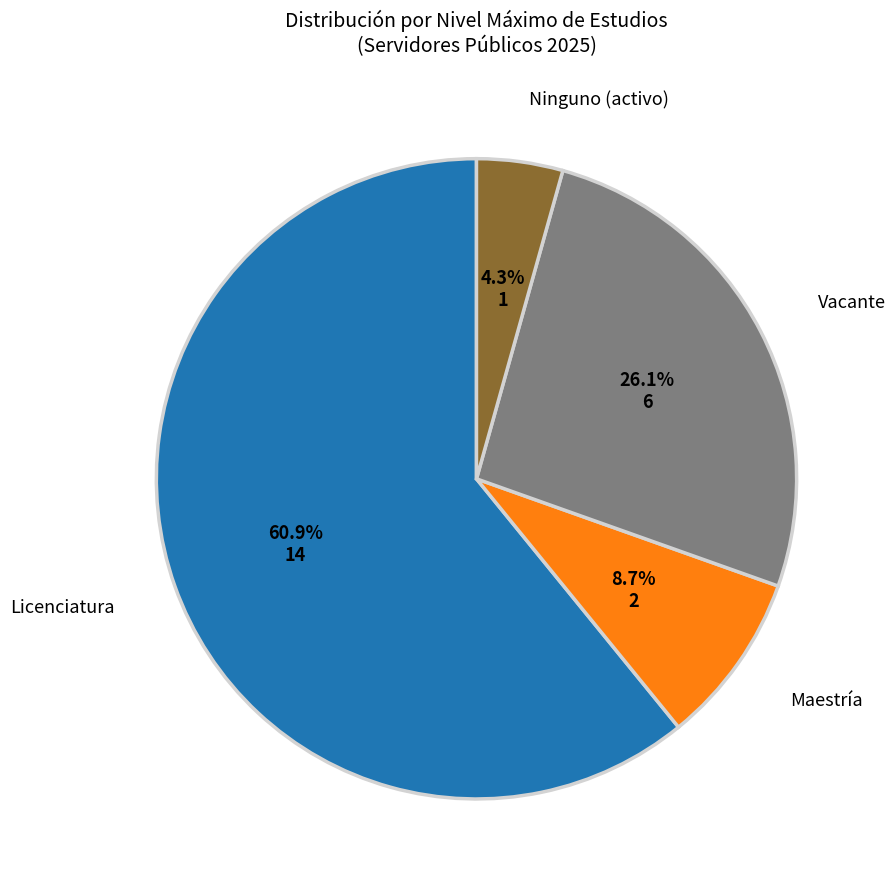

Count the number of slices in the pie.

4